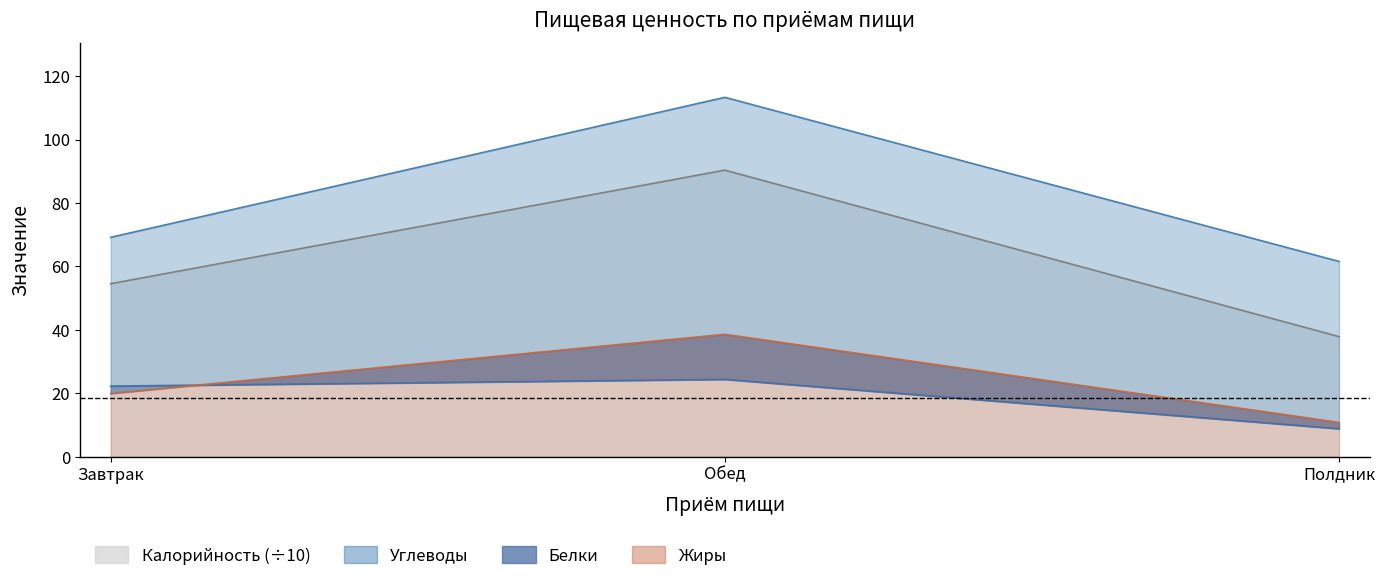

Reading right to left, transcribe all the data shown in this chart.

Калорийность: Полдник=37.9	Обед=90.3	Завтрак=54.5
Белки: Полдник=8.8	Обед=24.4	Завтрак=22.3
Жиры: Полдник=10.8	Обед=38.6	Завтрак=19.9
Углеводы: Полдник=61.6	Обед=113.3	Завтрак=69.2